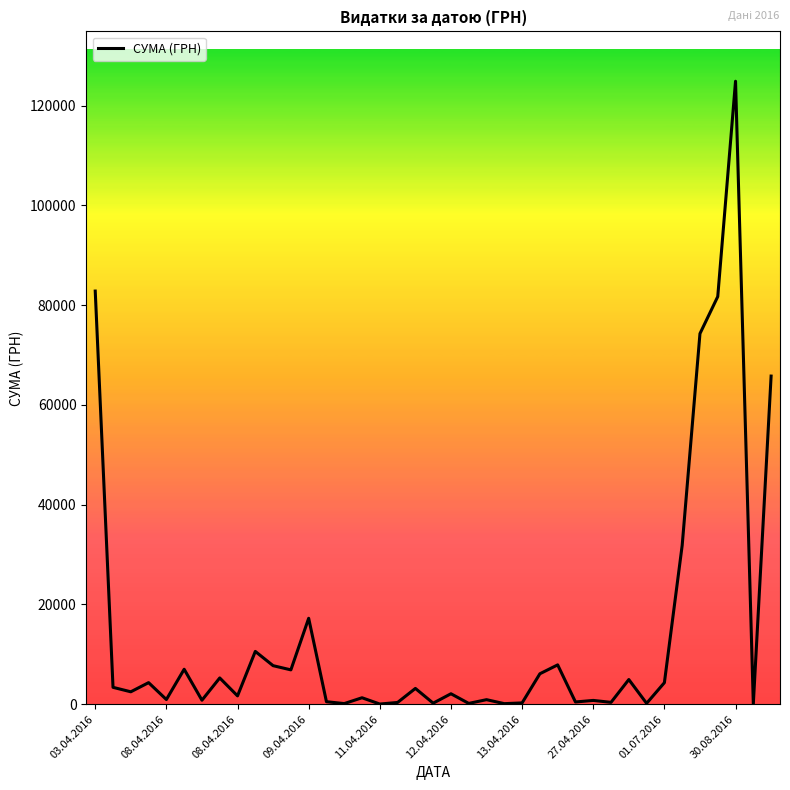

What is the maximum value shown in the chart?

124904.8